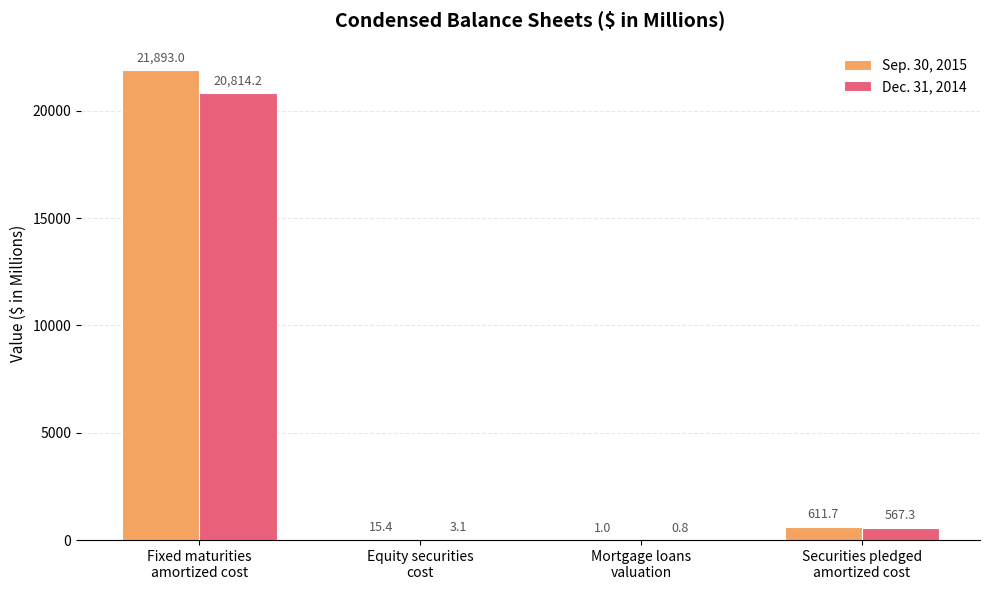

At which category is the sum across all series the highest?

Fixed maturities
amortized cost